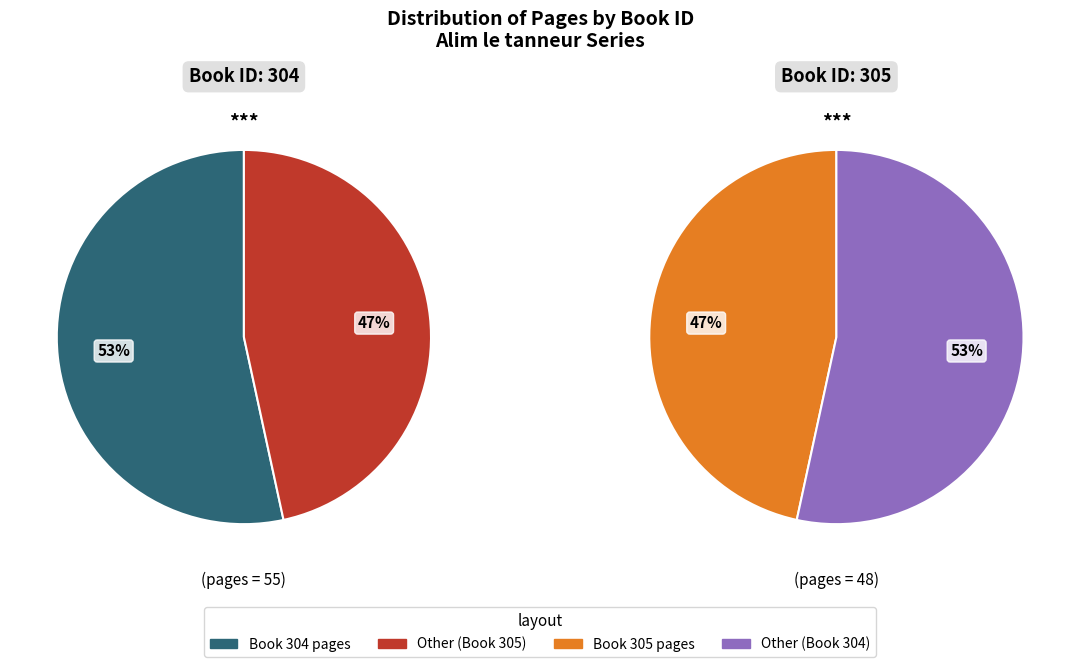

To the nearest percent, what portion does 304 represent?

53%